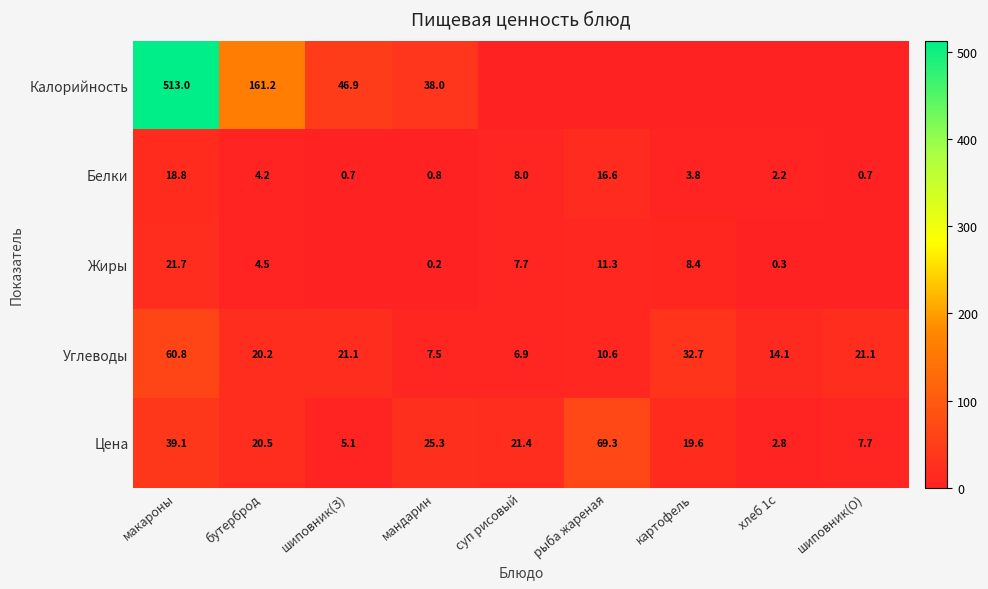

At how many categories does at least one series exceed 458?

1